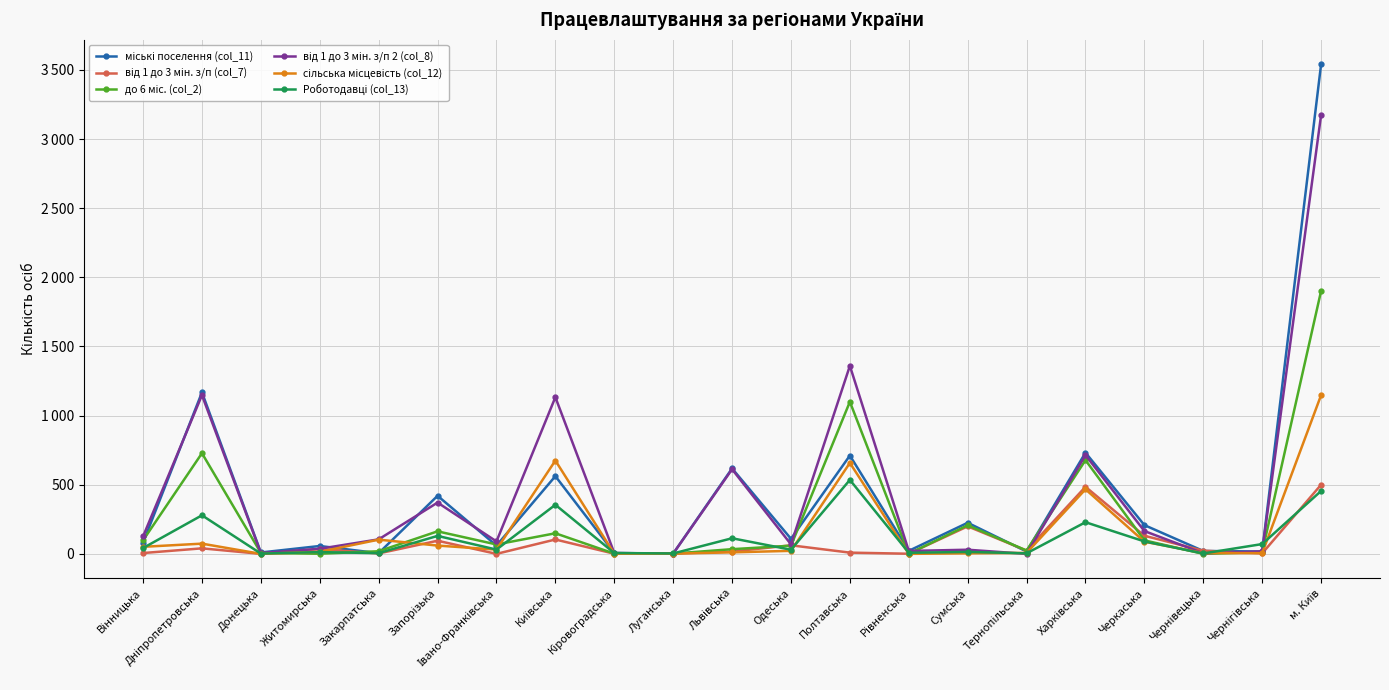

True or false: до 6 міс. (col_2) has a value of 207 at Сумська.

True